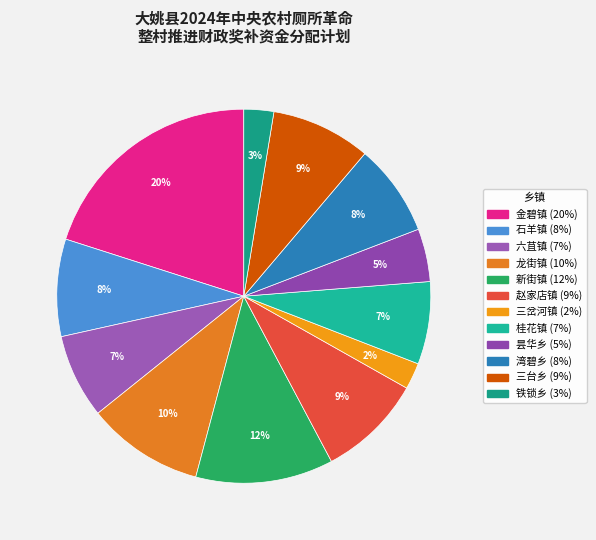

Rank the categories by value from lowest to highest.

三岔河镇, 铁锁乡, 昙华乡, 桂花镇, 六苴镇, 湾碧乡, 石羊镇, 三台乡, 赵家店镇, 龙街镇, 新街镇, 金碧镇